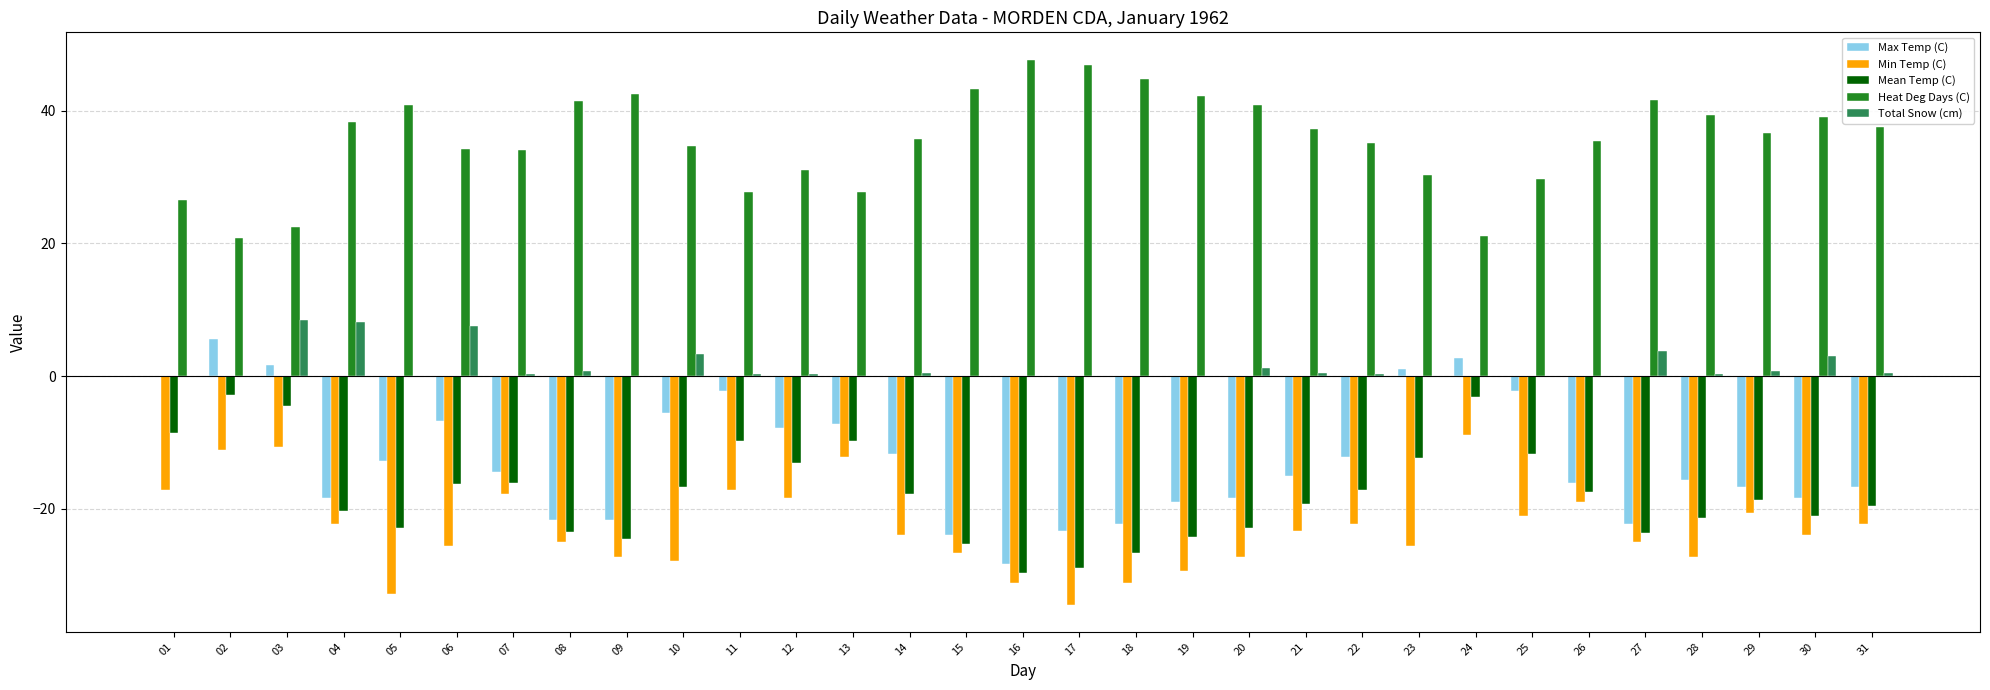

Which series changed the most between 03 and 16?

Max Temp (C)